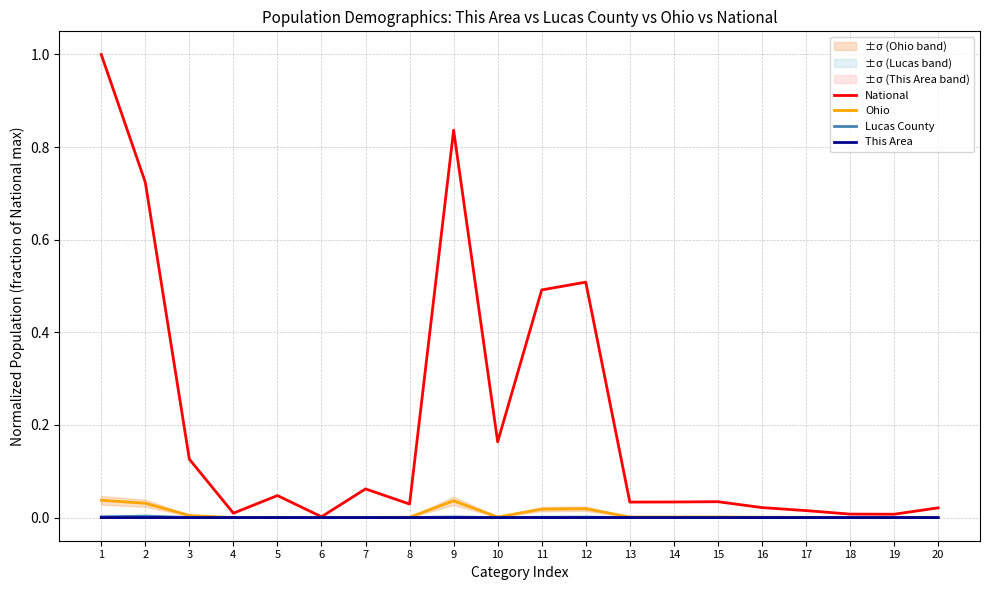

At how many categories does at least one series exceed 0?

20